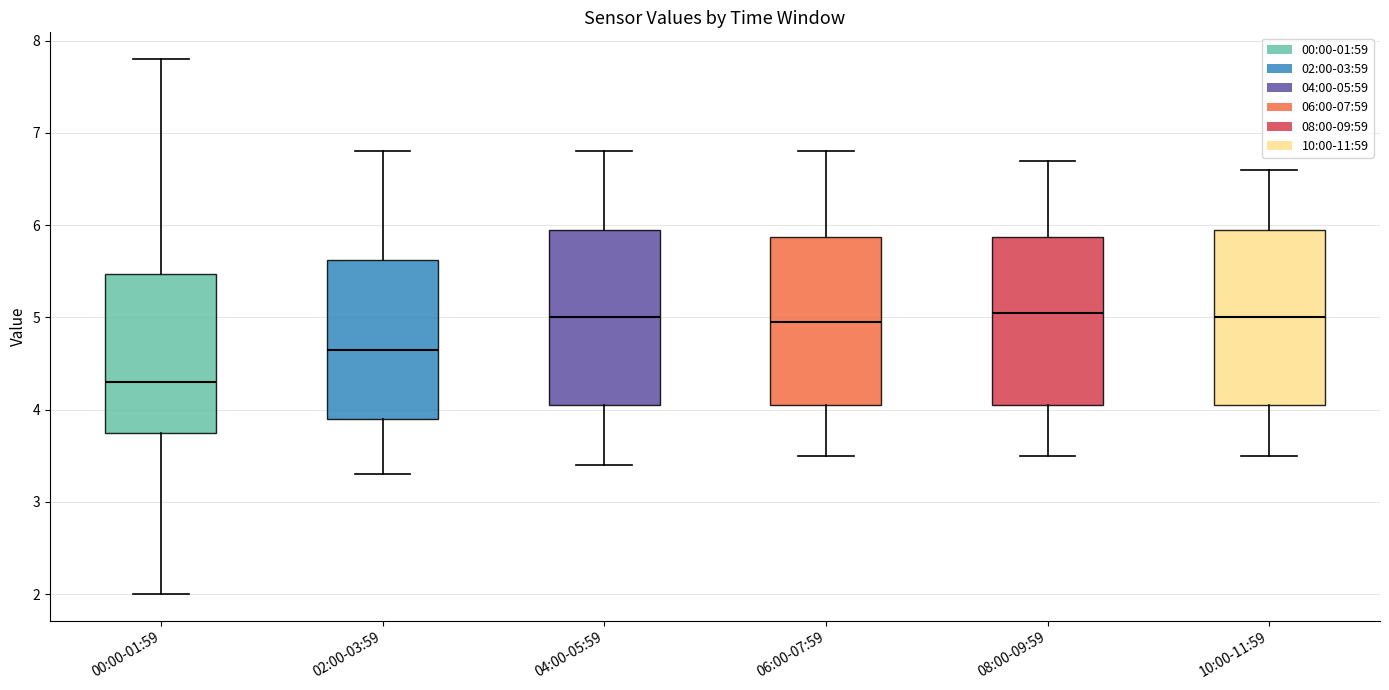

Where is the upper edge of the box for 06:00-07:59 on the y-axis? The values are not printed on the chart, so give them approximately, as read against the axis.

5.9